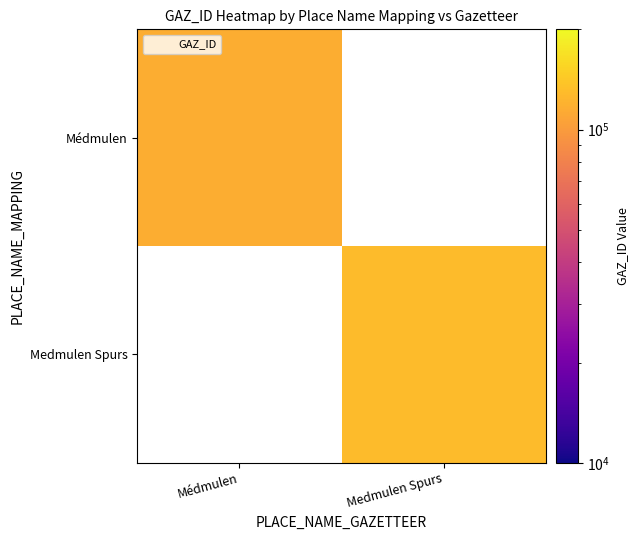

At which category does the chart reach its minimum across all series?

Médmulen